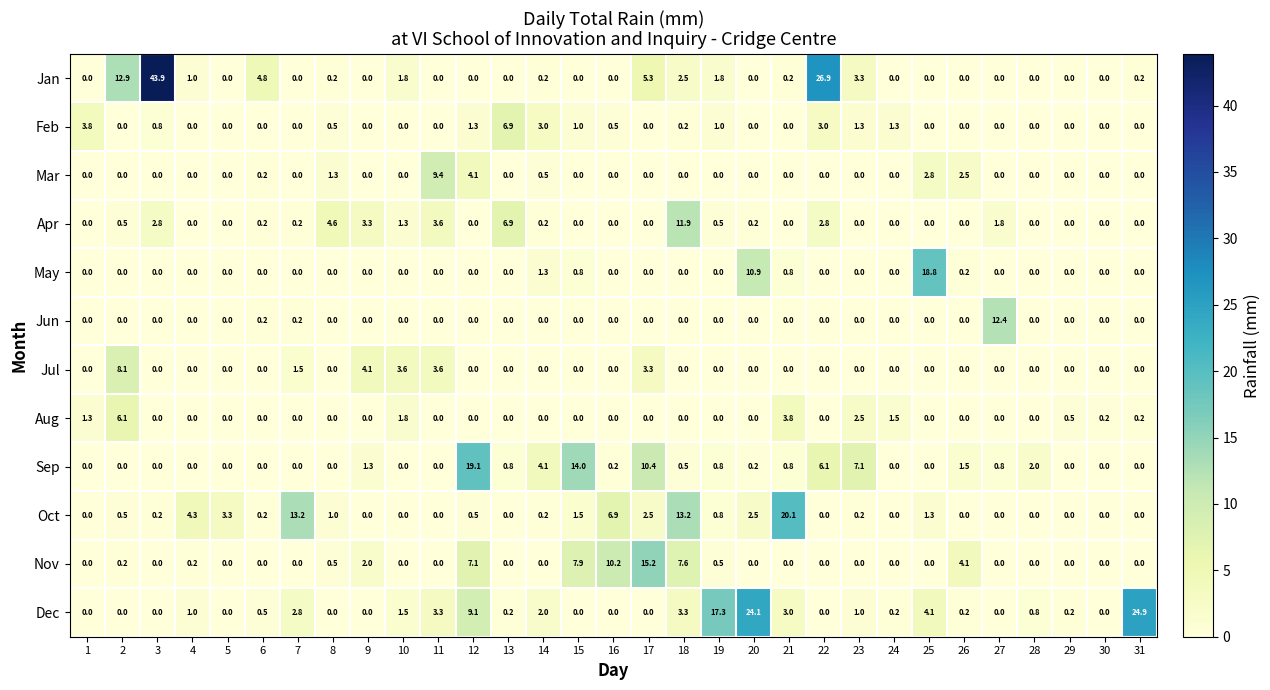

At how many categories does at least one series exceed 23?

4